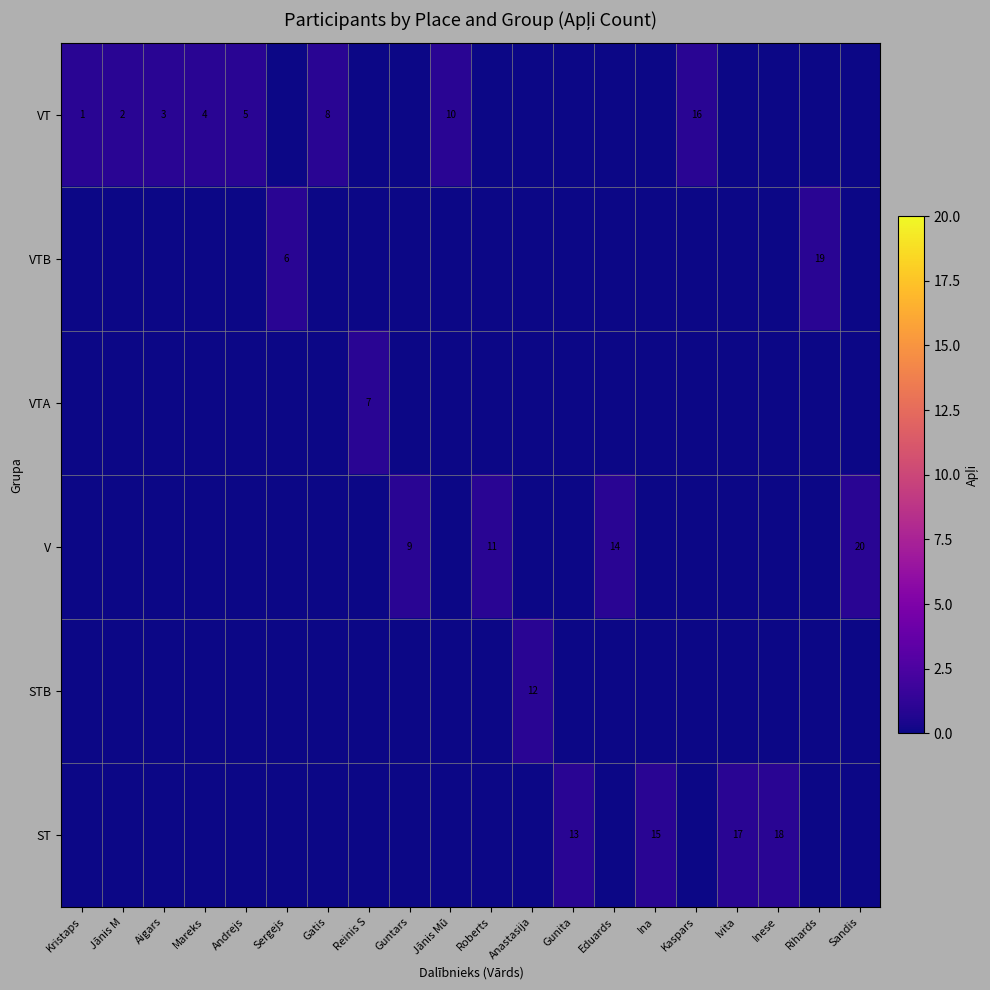

How many categories are shown in the chart?

20